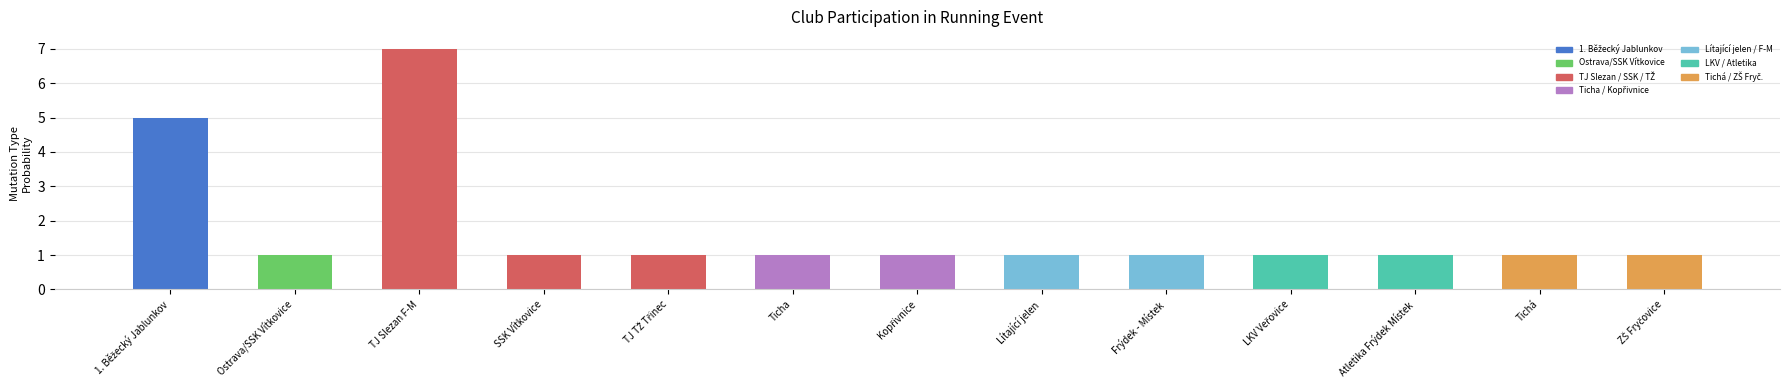

What is the minimum value shown in the chart?

1